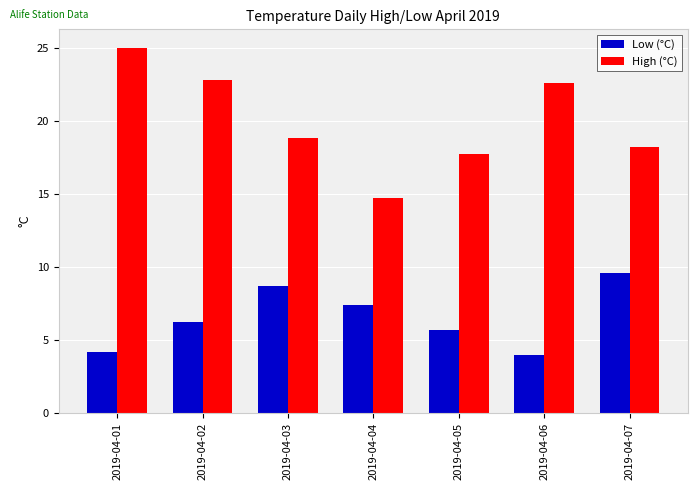

Which series has the largest total across all categories?

High (°C)